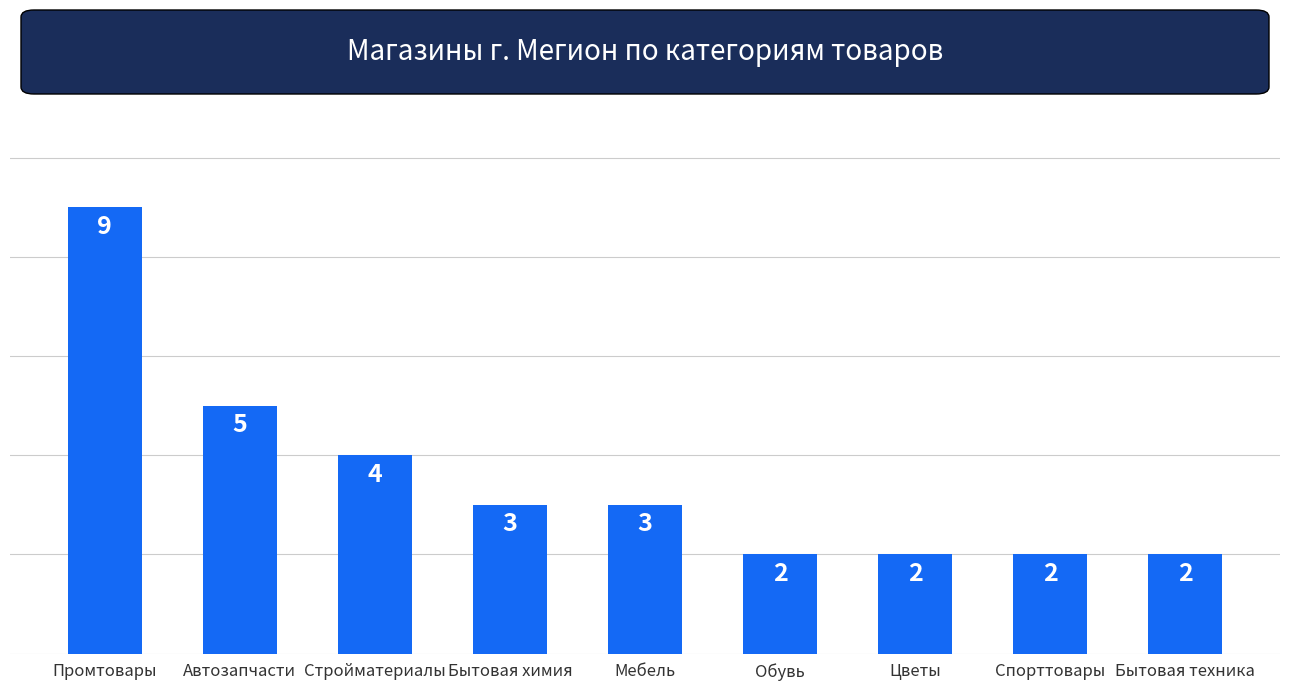

What is the change in value from Бытовая химия to Обувь?

-1